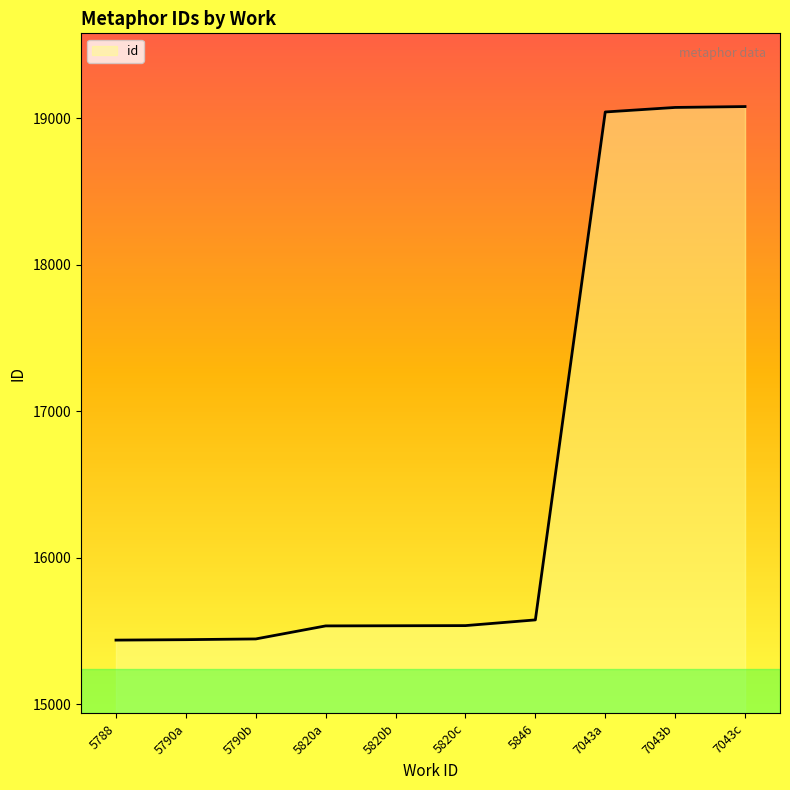

What is the greatest value displayed?

19080